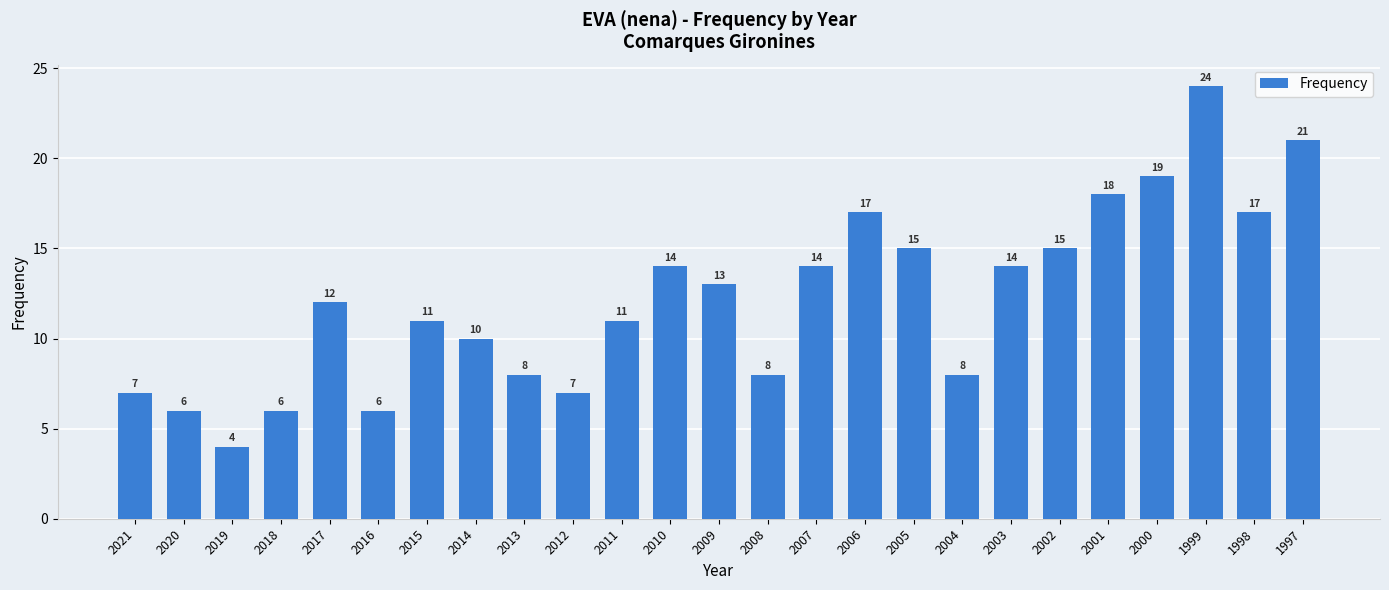

Reading left to right, list all the values displayed in this chart.

2021=7	2020=6	2019=4	2018=6	2017=12	2016=6	2015=11	2014=10	2013=8	2012=7	2011=11	2010=14	2009=13	2008=8	2007=14	2006=17	2005=15	2004=8	2003=14	2002=15	2001=18	2000=19	1999=24	1998=17	1997=21